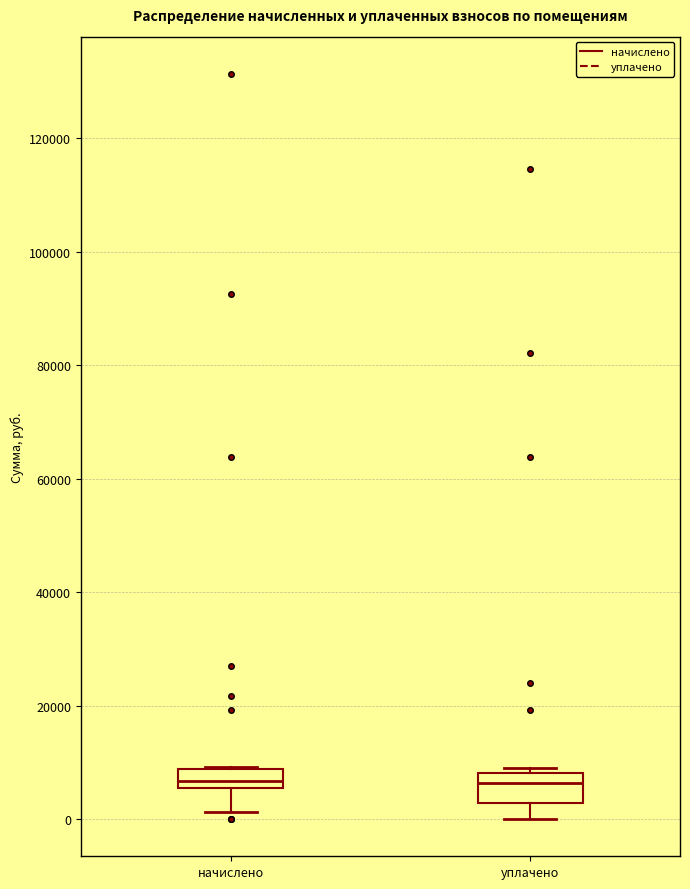

Reading left to right, read every box against the y-axis: the position of its median line, the range the box covers, and the ends of its whiskers. The values are not printed on the chart, so give them approximately, as read against the axis.

начислено: median 6000 (inside the box), box 6000 to 8000, whiskers 2000 to 10000
уплачено: median 6000, box 2000 to 8000, whiskers 0 to 10000